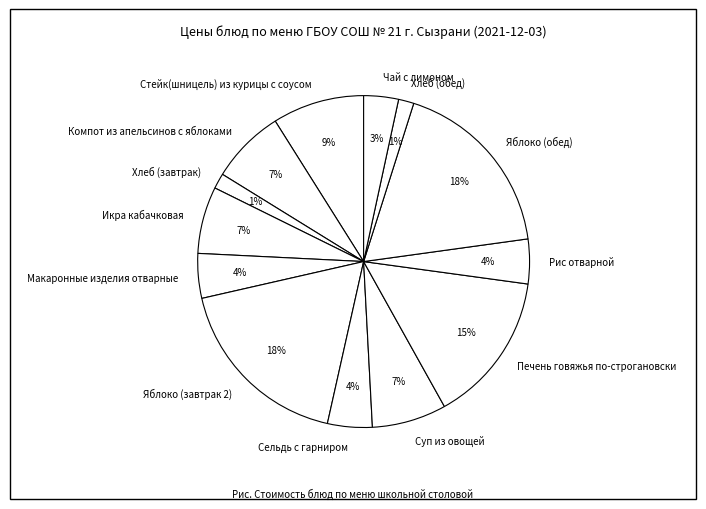

Is Хлеб (завтрак) the majority of the pie?

No